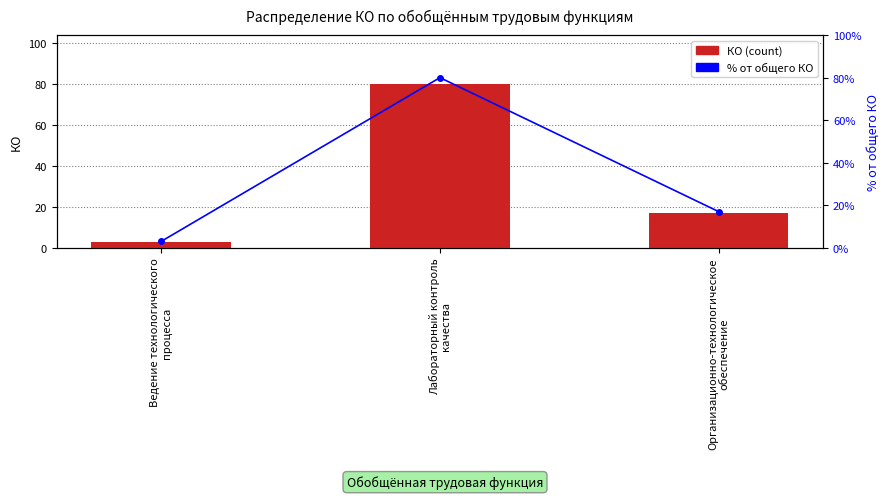

What is the difference between the maximum and minimum values in the КО (count) series?

77